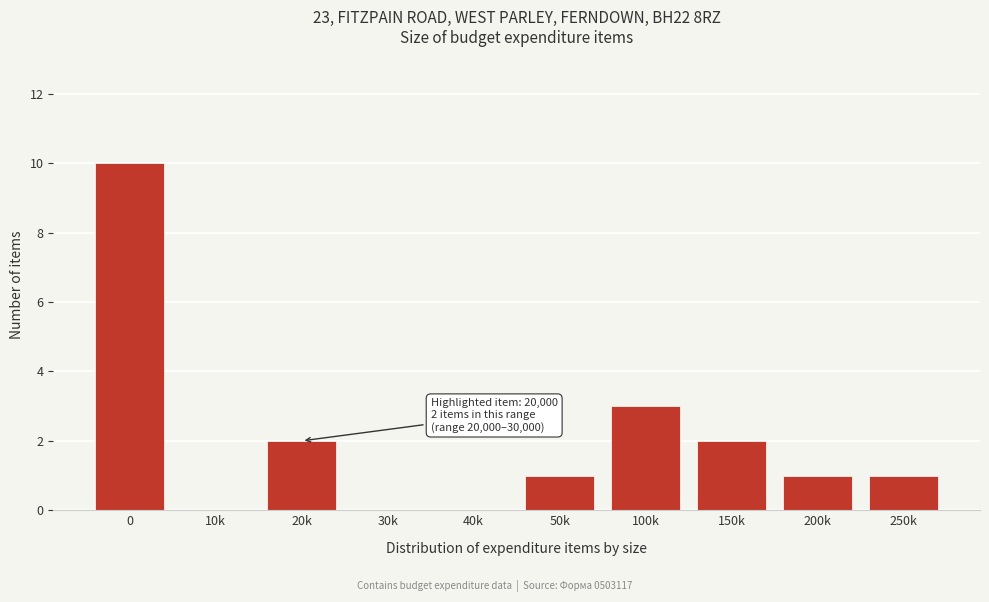

Reading left to right, list all the values displayed in this chart.

0=10	10k=0	20k=2	30k=0	40k=0	50k=1	100k=3	150k=2	200k=1	250k=1